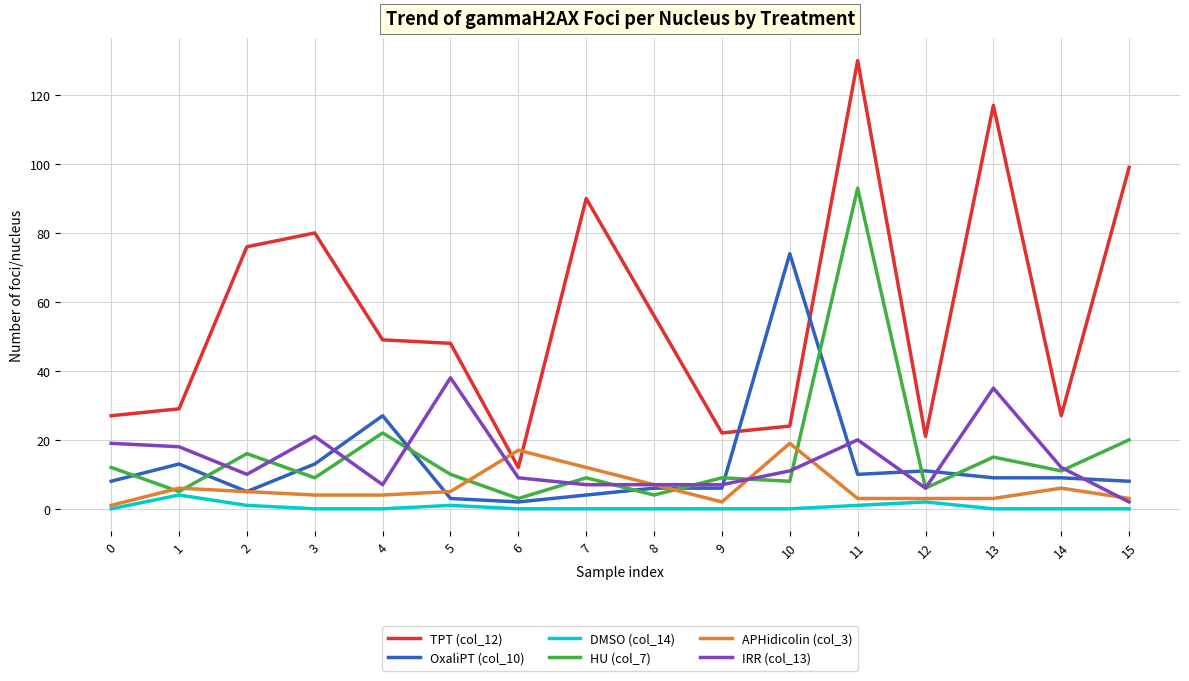

Which series has the widest spread of values?

TPT (col_12)